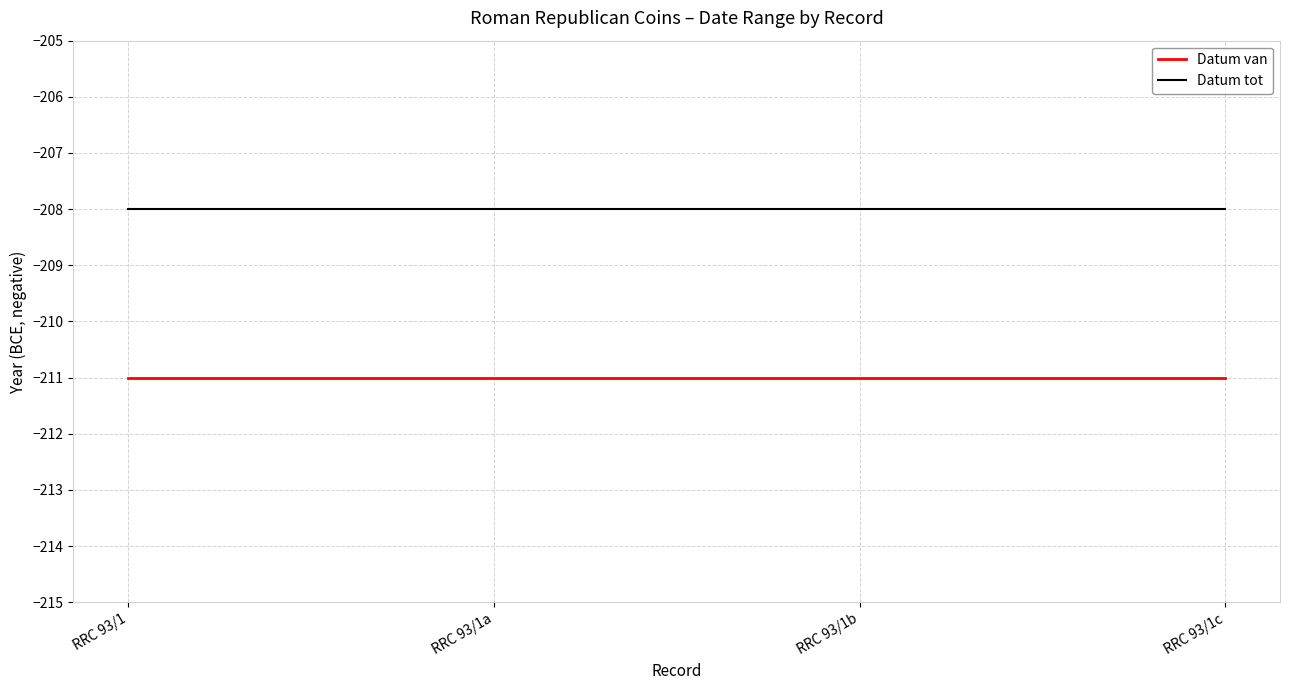

The Datum van series shows -74 at RRC 93/1b. True or false?

False